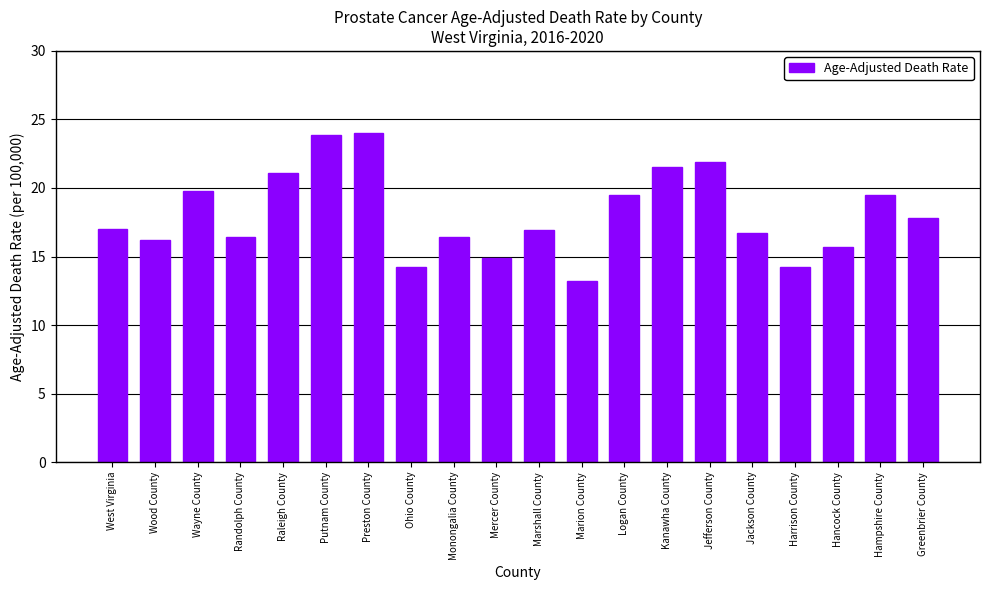

What is the difference between the second highest and second lowest values?

9.7